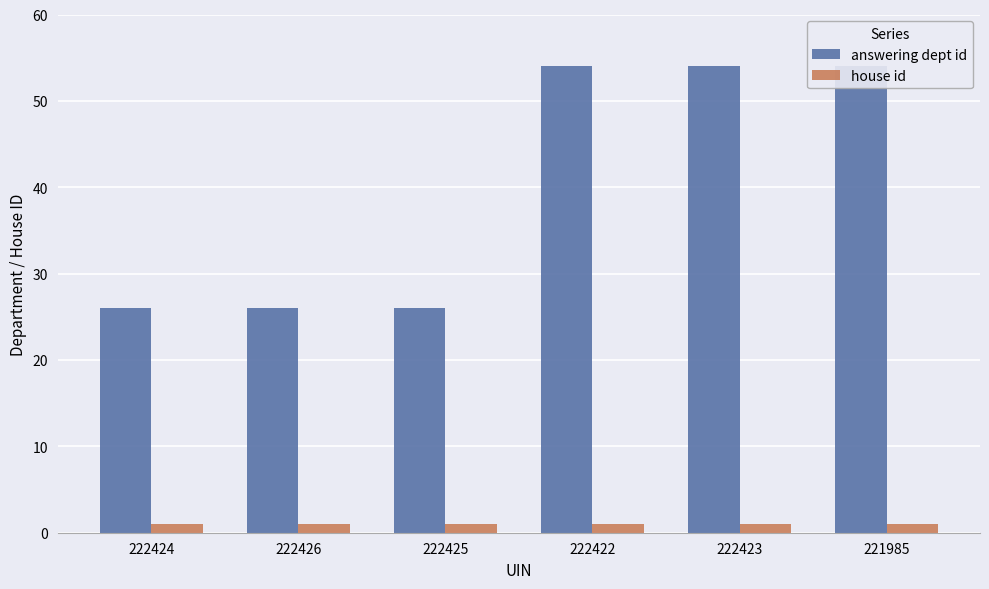

What is the average value of the answering dept id series?

40